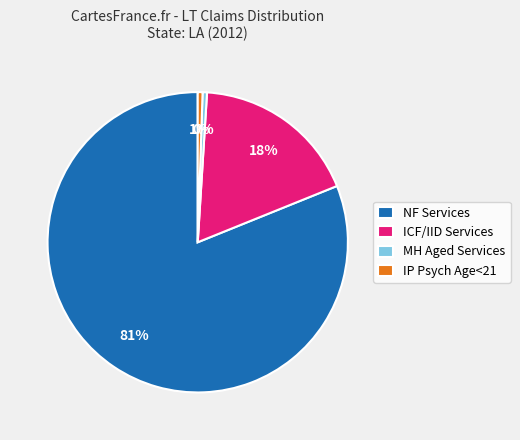

Which slice is the largest?

NF Services